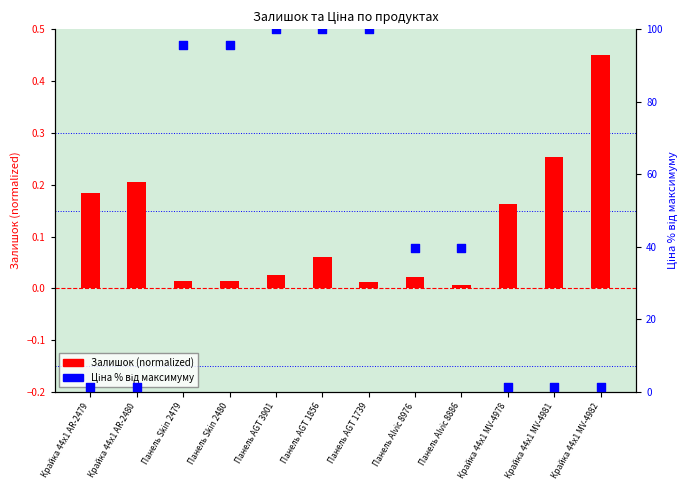

Which series has the largest total across all categories?

Ціна % від макс.